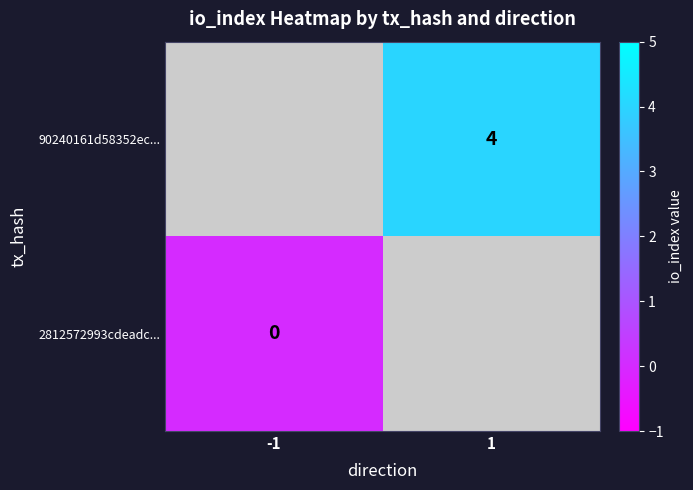

Count the number of categories in the chart.

2